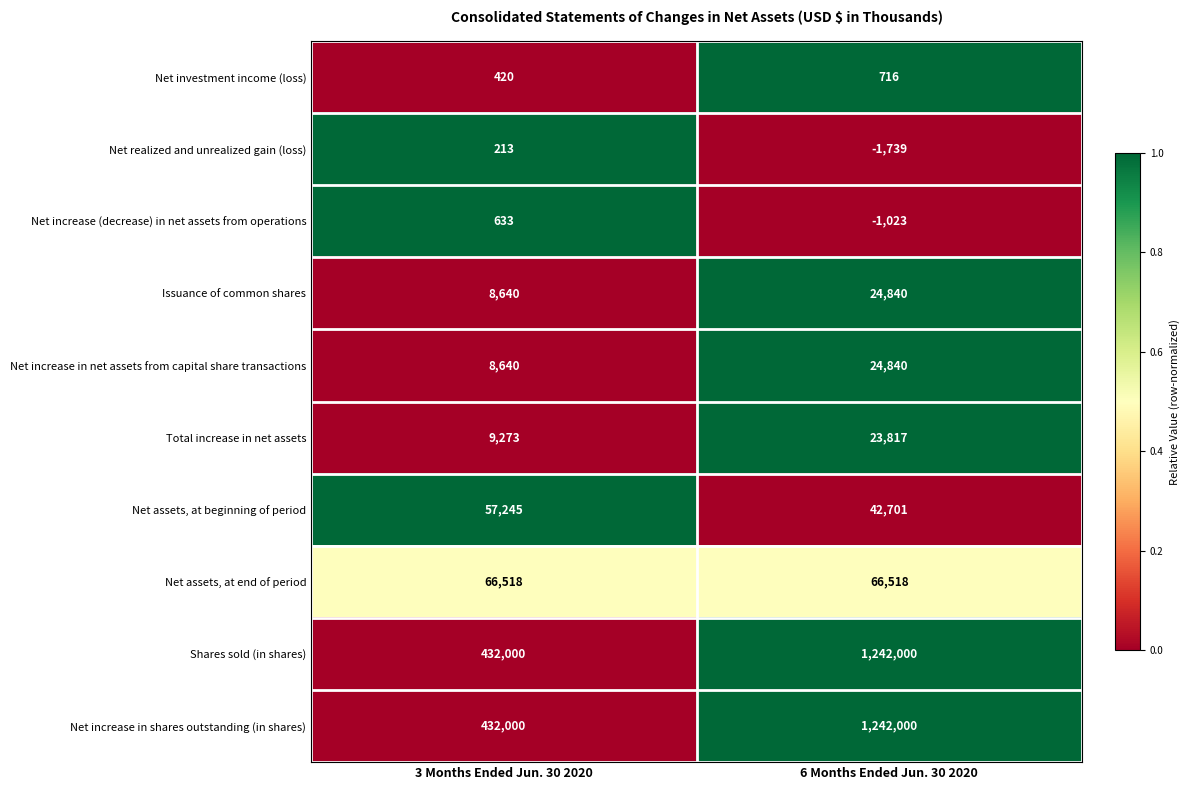

What is the difference between the highest and lowest values at 6 Months Ended Jun. 30 2020?

1243739